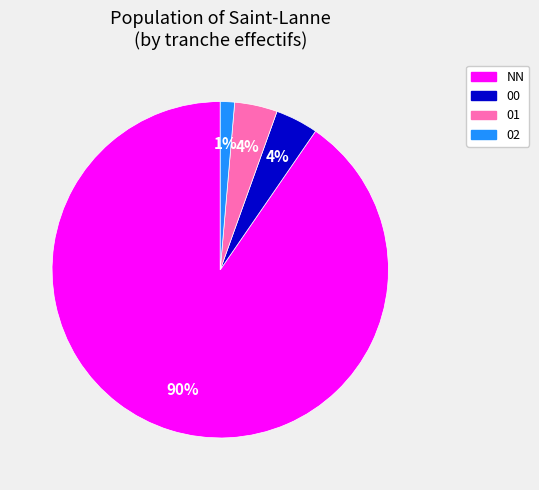

To the nearest percent, what is the average slice percentage?

25%